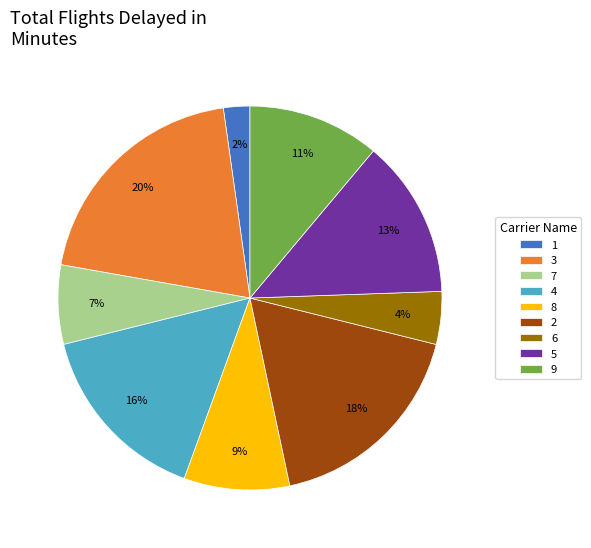

How many slices are in this pie chart?

9